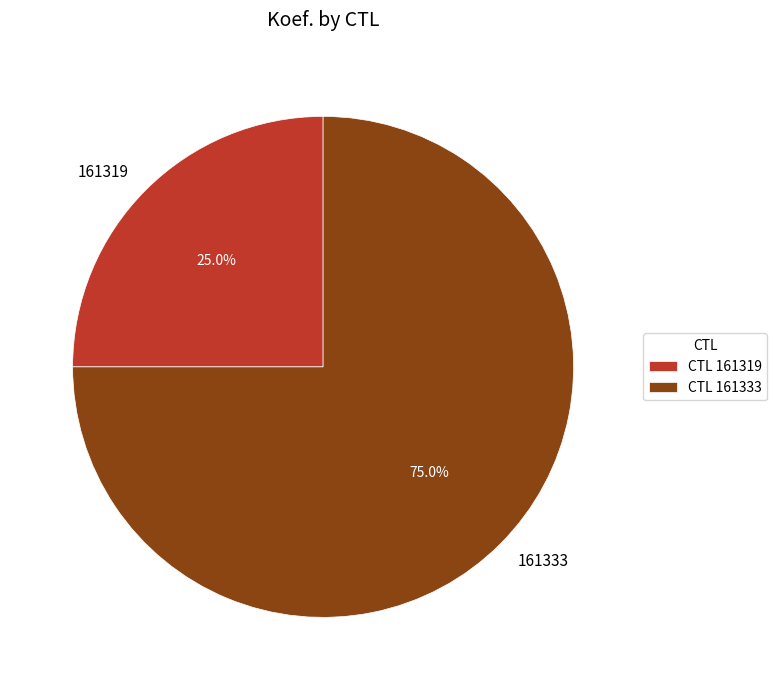

What percentage is the 161333 slice, to the nearest percent?

75%